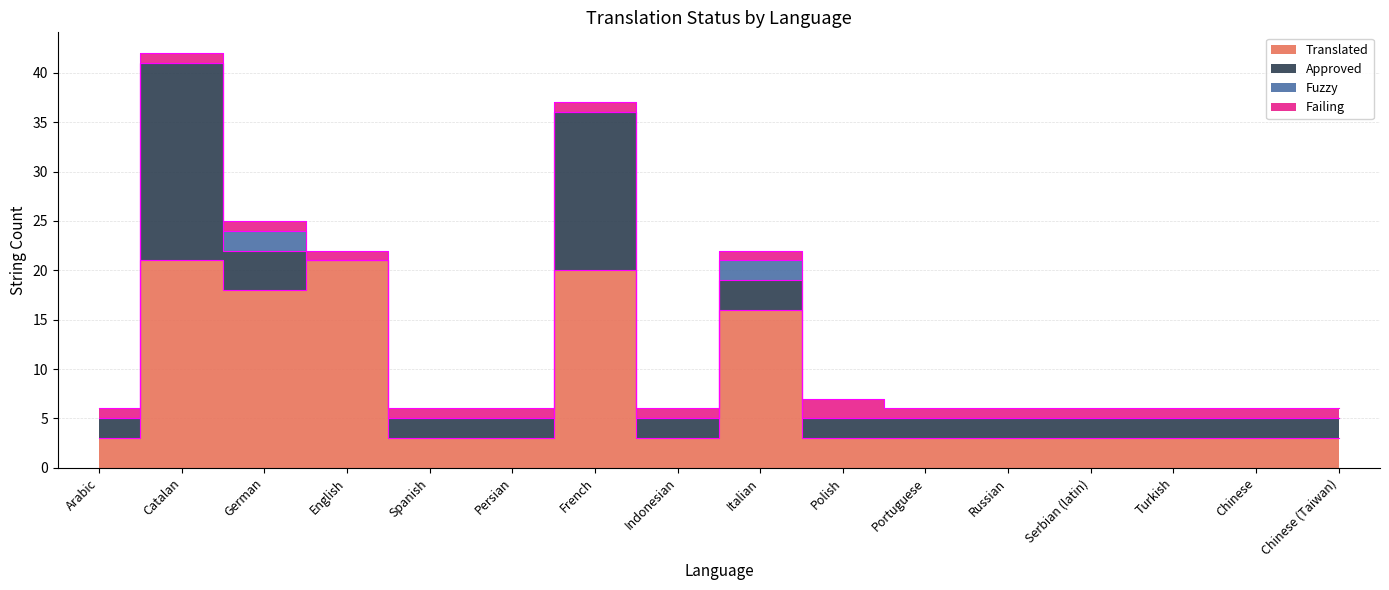

Reading right to left, transcribe all the data shown in this chart.

Translated: 3	3	3	3	3	3	3	16	3	20	3	3	21	18	21	3
Approved: 2	2	2	2	2	2	2	3	2	16	2	2	0	4	20	2
Fuzzy: 0	0	0	0	0	0	0	2	0	0	0	0	0	2	0	0
Failing: 1	1	1	1	1	1	2	1	1	1	1	1	1	1	1	1